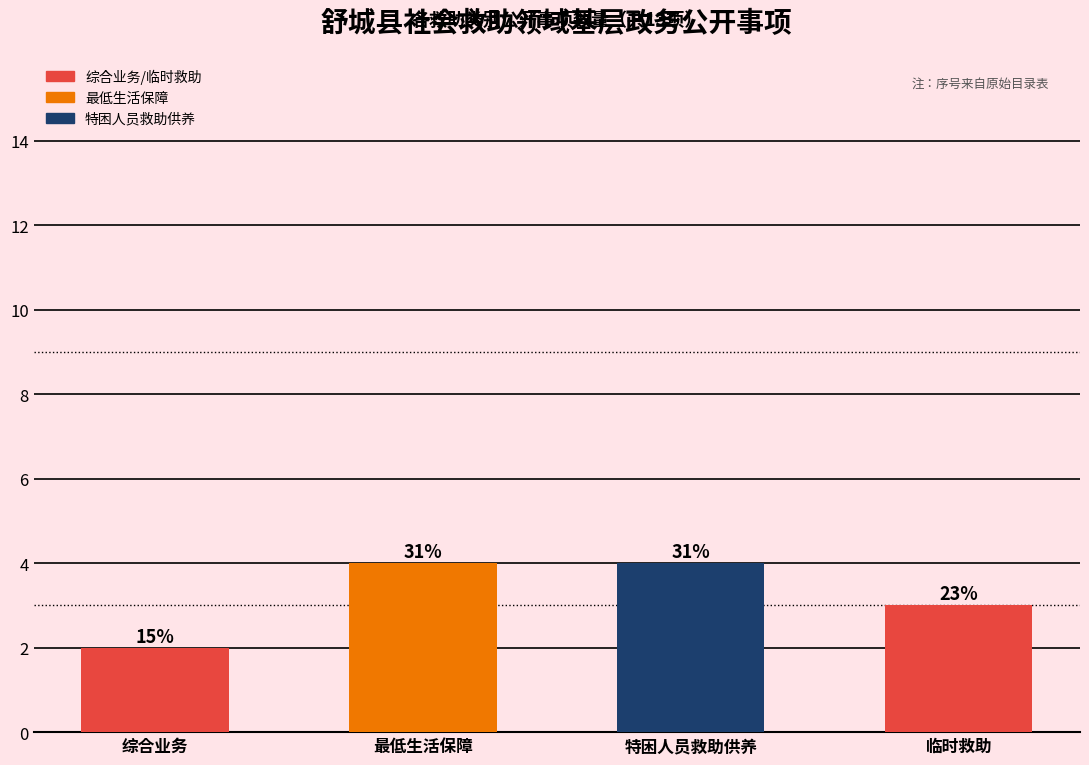

Reading left to right, extract all data points from this chart.

2	4	4	3